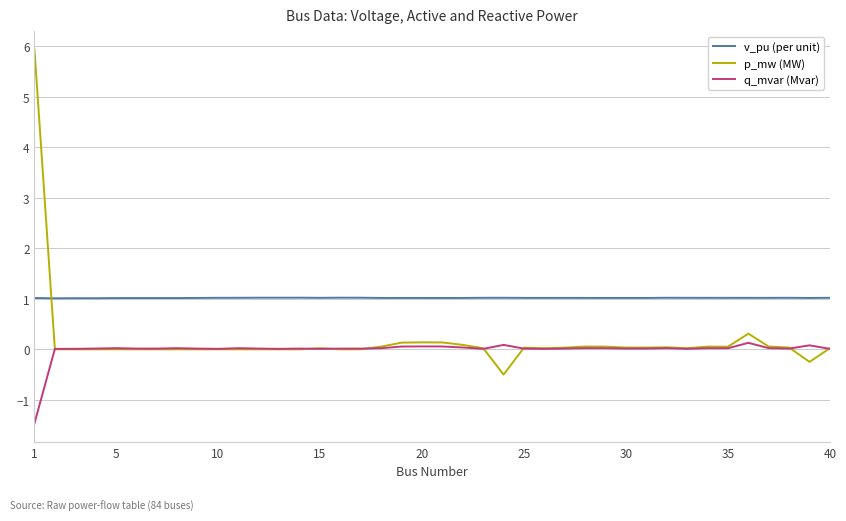

Which series has the largest total across all categories?

v_pu (per unit)